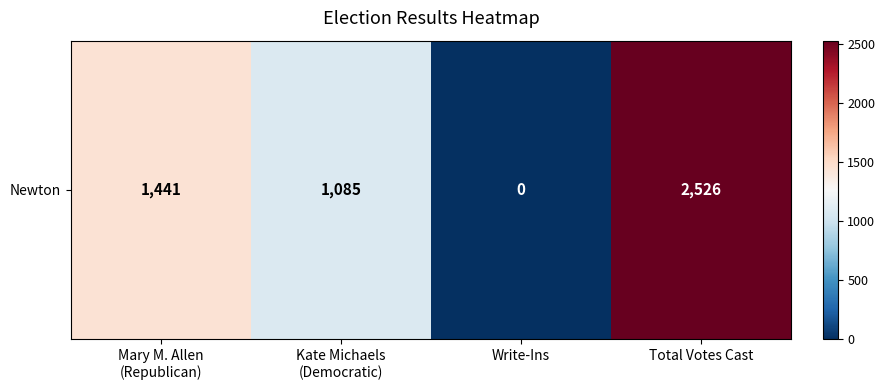

At which category does the chart reach its peak across all series?

Total Votes Cast